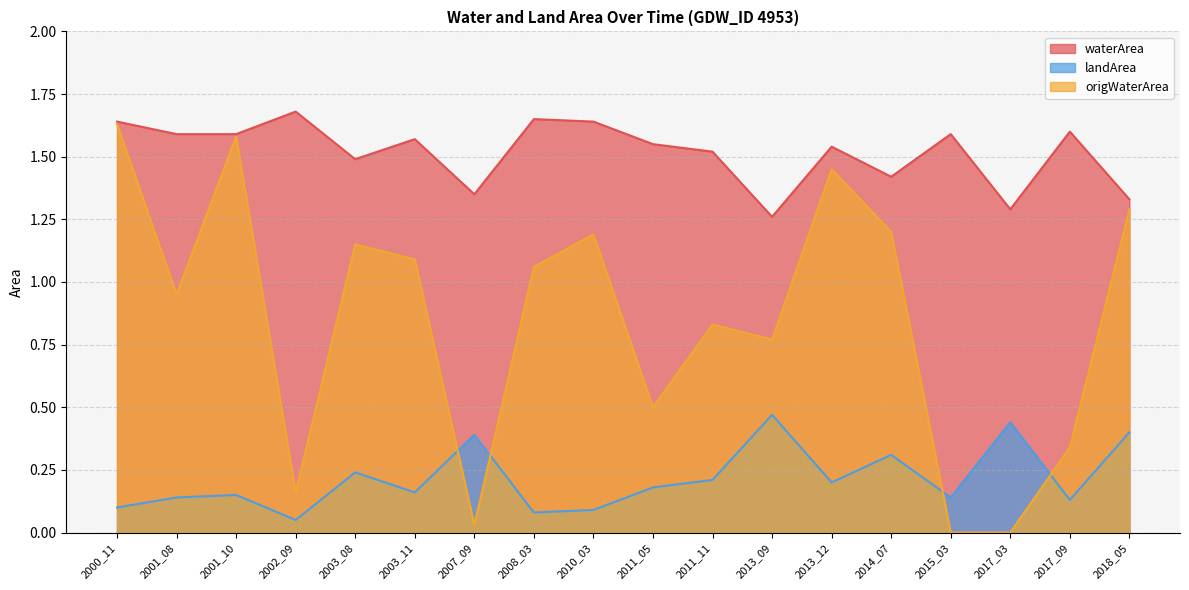

What is the approximate value of landArea at 2010_03?

0.1